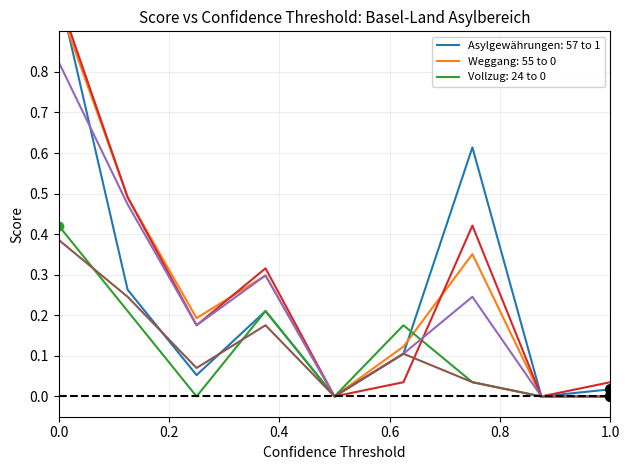

True or false: Unkontrollierte Abreisen (col_14) and Weggang nach Asylentscheid (col_9) intersect in this chart.

False